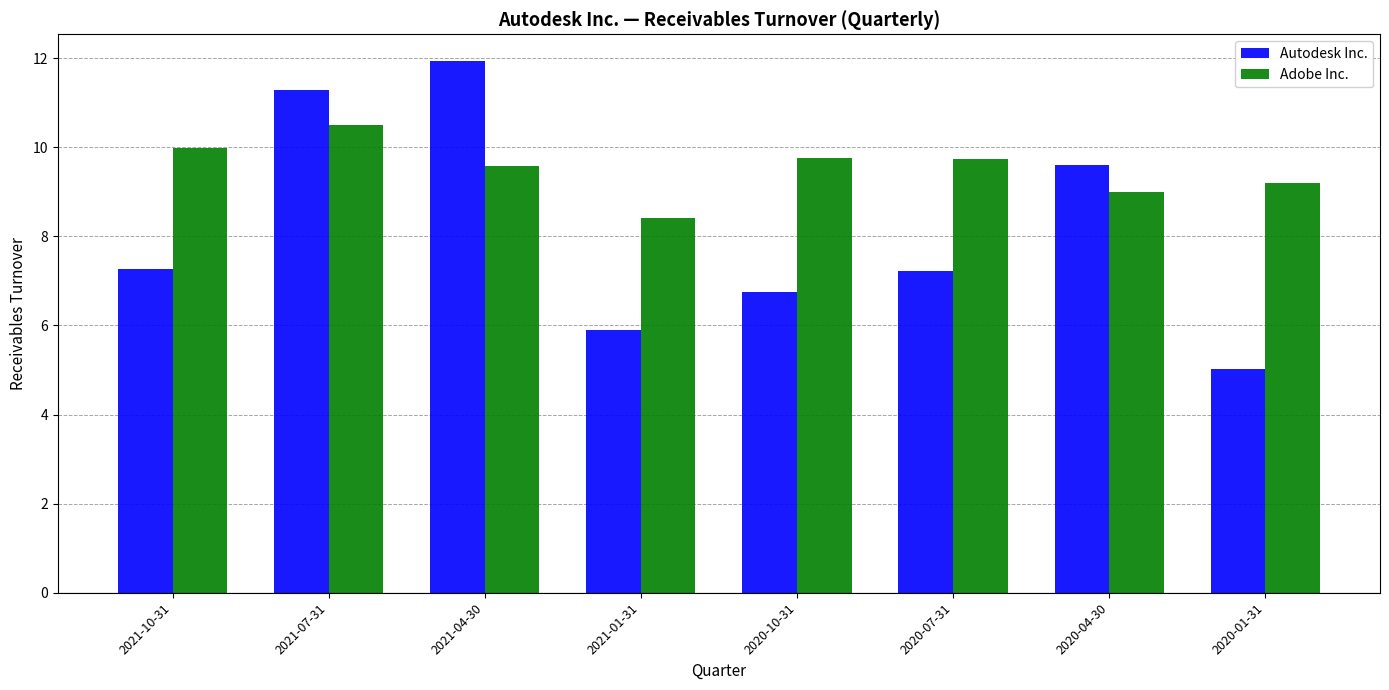

Rank the series at 2020-01-31 from lowest to highest value.

Autodesk Inc., Adobe Inc.